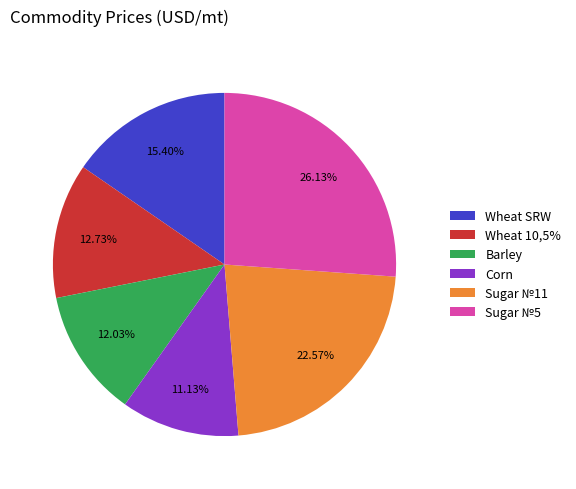

To the nearest percent, what is the difference between the largest and smallest slice percentages?

15%